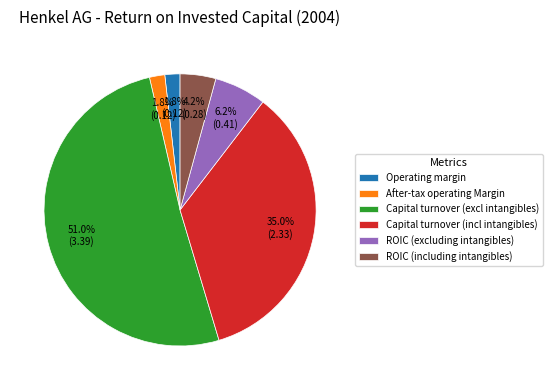

Which has a higher value, Capital turnover (incl intangibles) or ROIC (excluding intangibles)?

Capital turnover (incl intangibles)